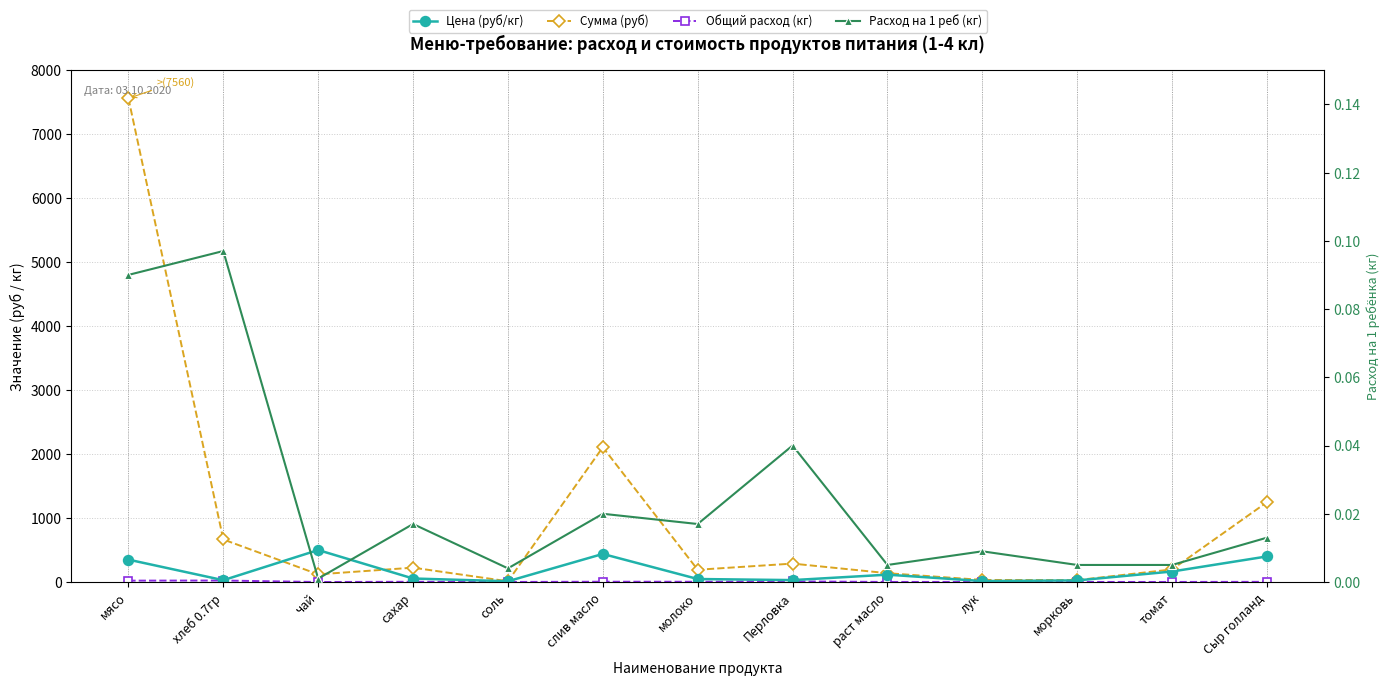

What is the difference between the second highest and second lowest values in the Цена (руб/кг) series?

423.9